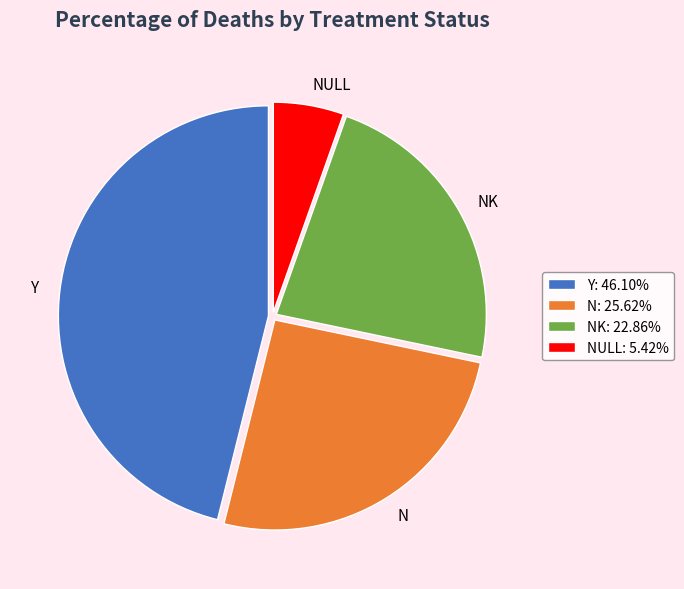

Approximately how many times larger is the value at NK compared to Y?

0.5